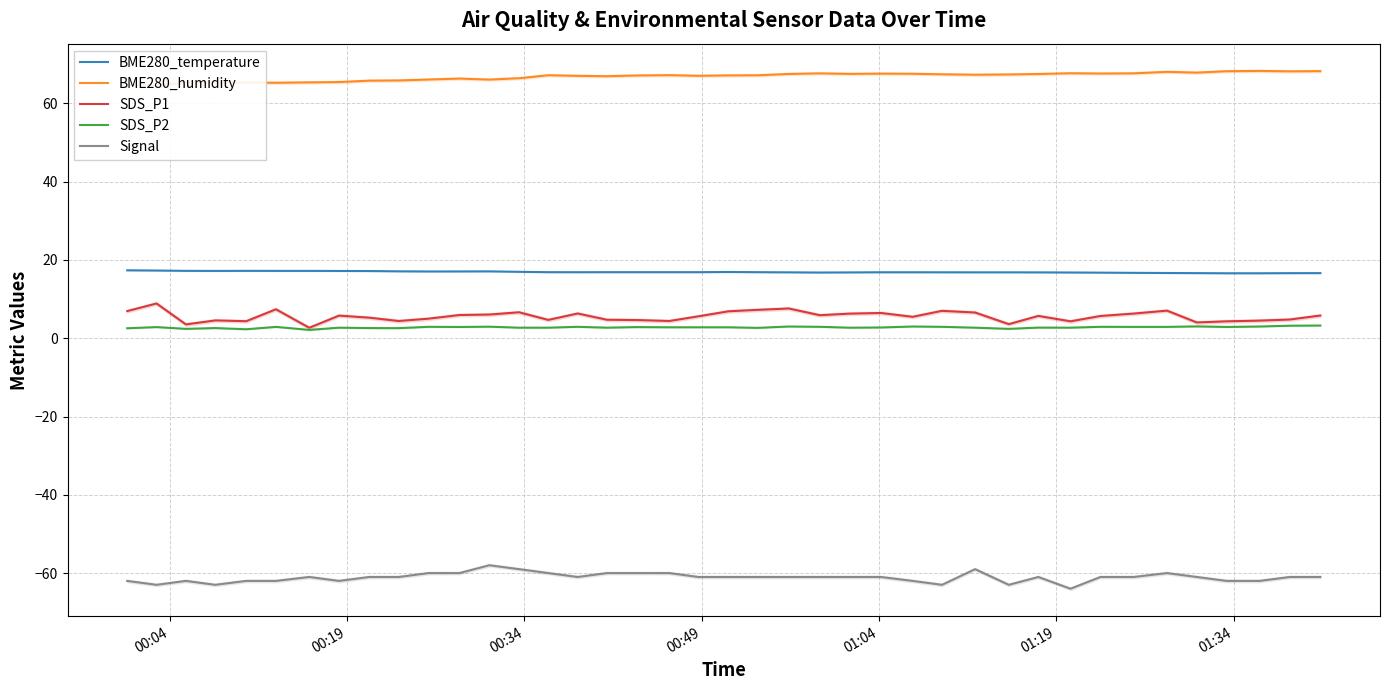

What is the maximum value for Signal?

-58.0